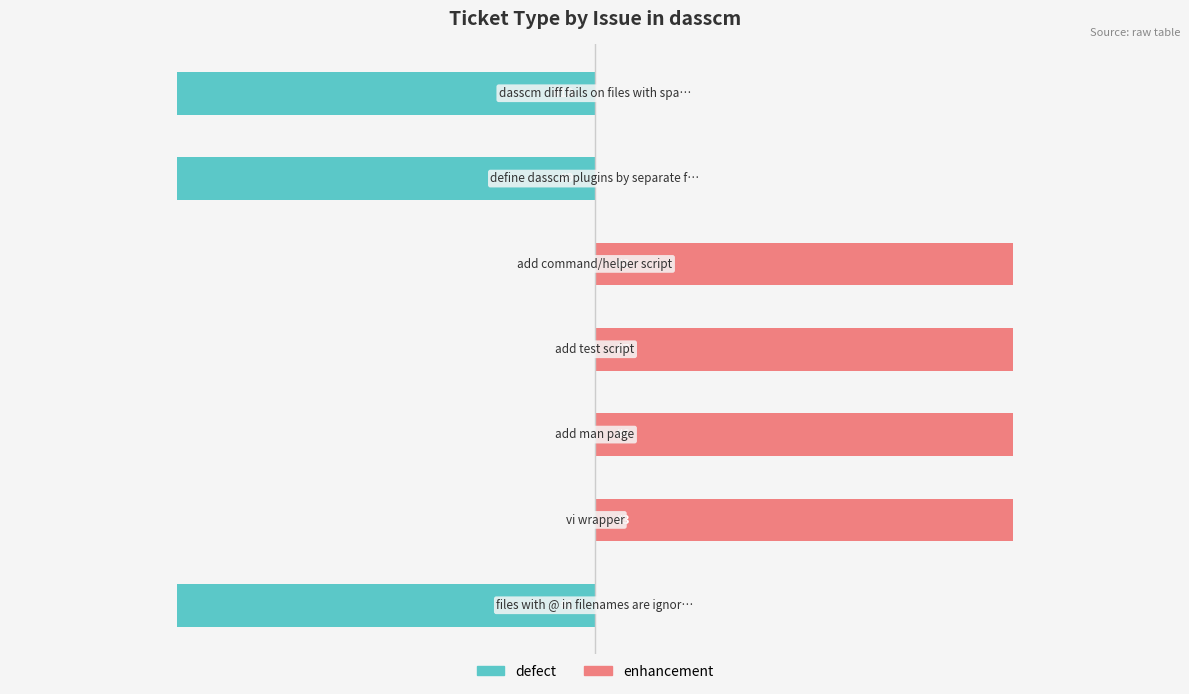

Read the enhancement value at 2.

1